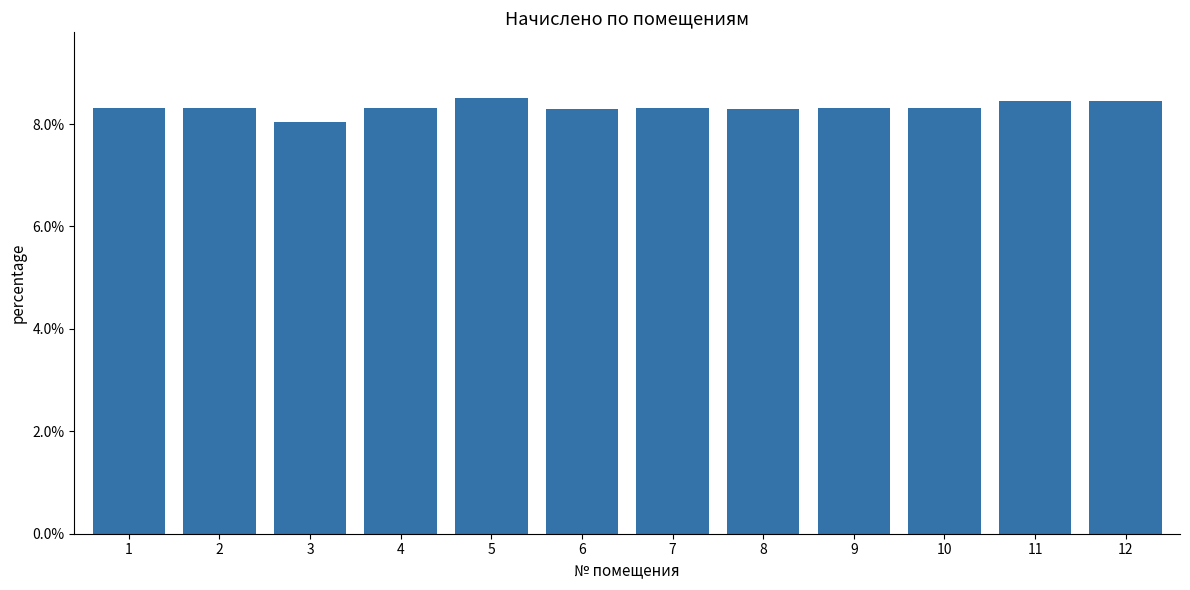

Which has a higher value, 6 or 12?

12